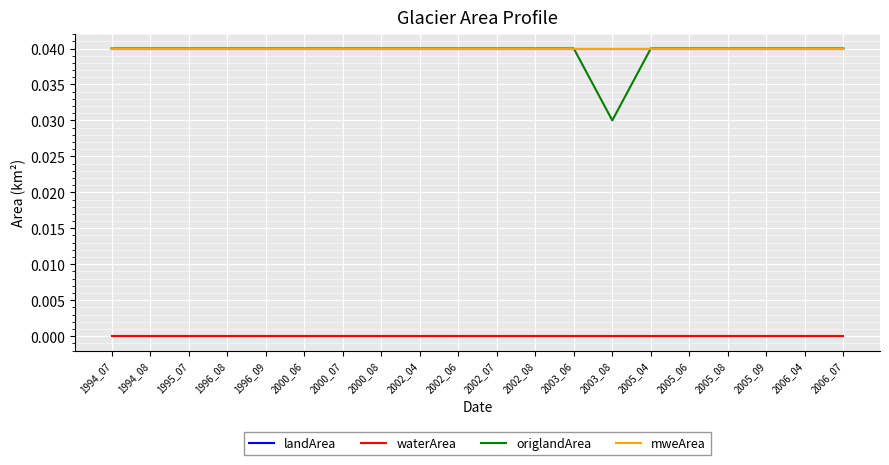

The value of landArea at 2003_08 is 0.1. True or false?

False